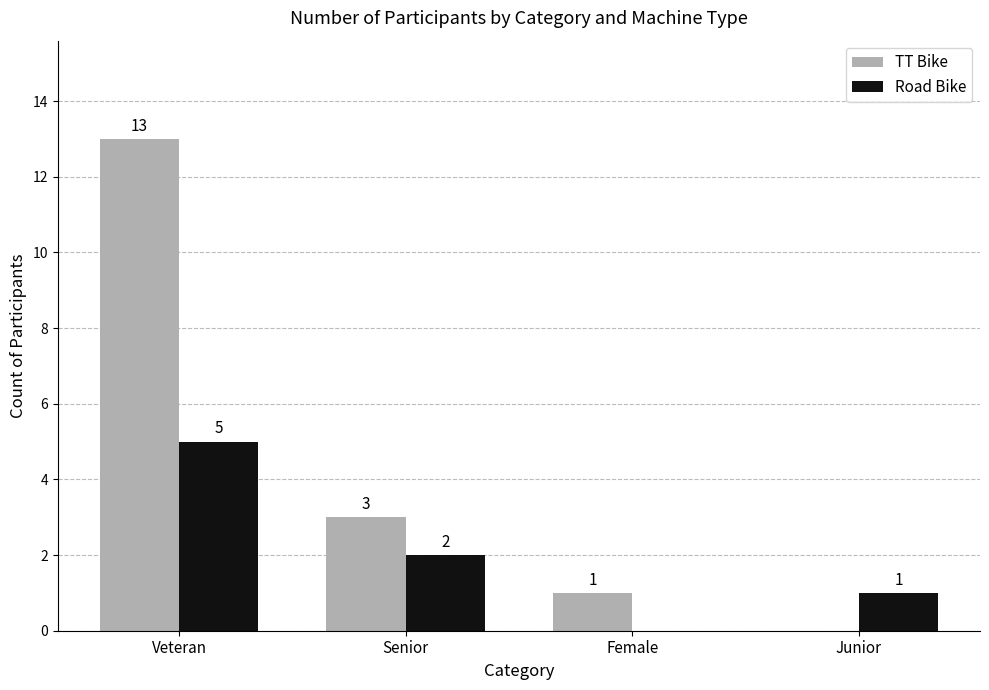

Which series has the widest spread of values?

TT Bike